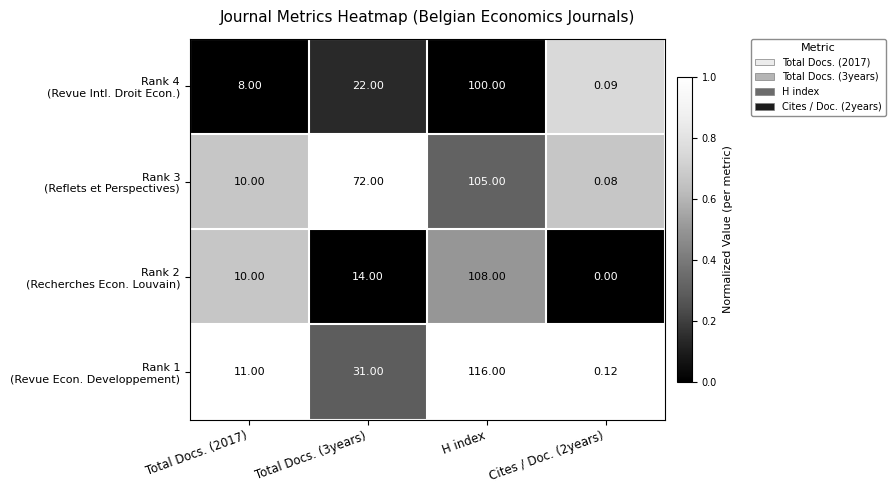

At which category is the sum across all series the highest?

H index